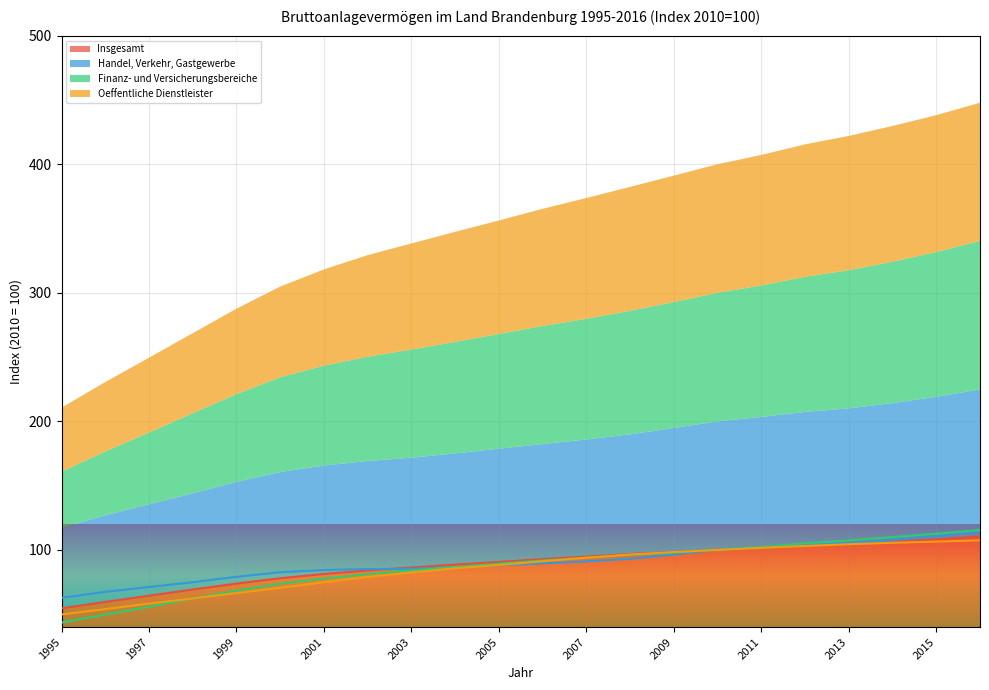

At which label does Insgesamt reach its minimum?

1995